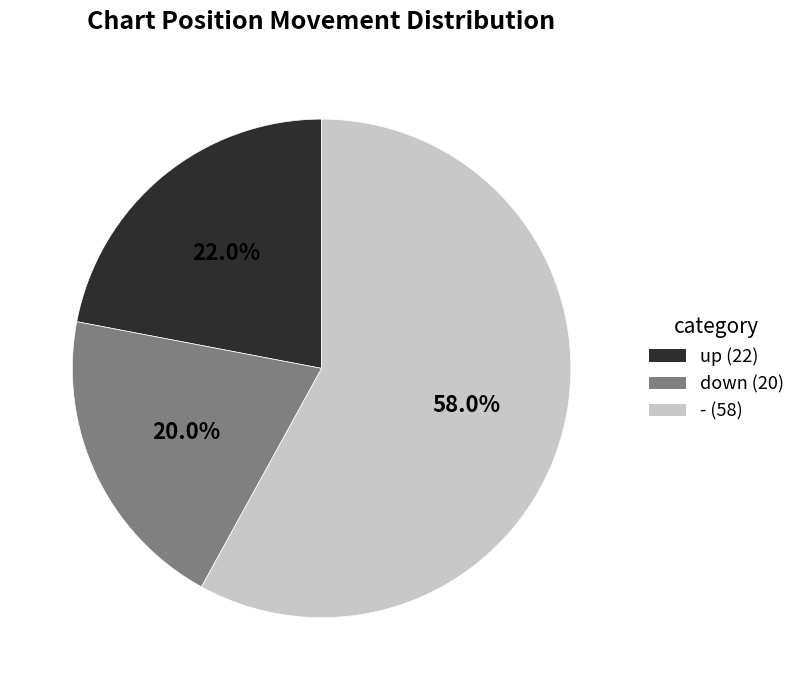

What portion of the pie excludes up?

78.0%